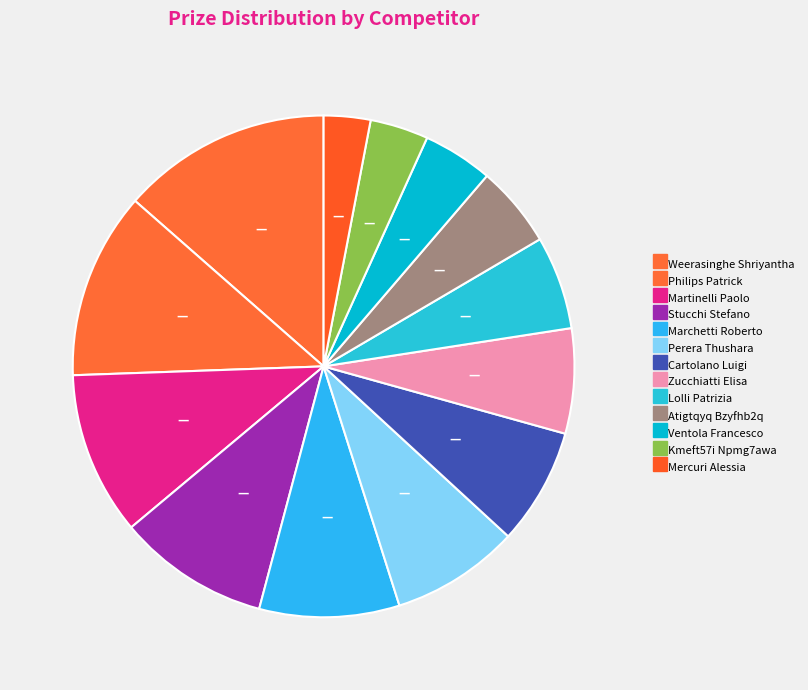

How many segments does this pie chart have?

13